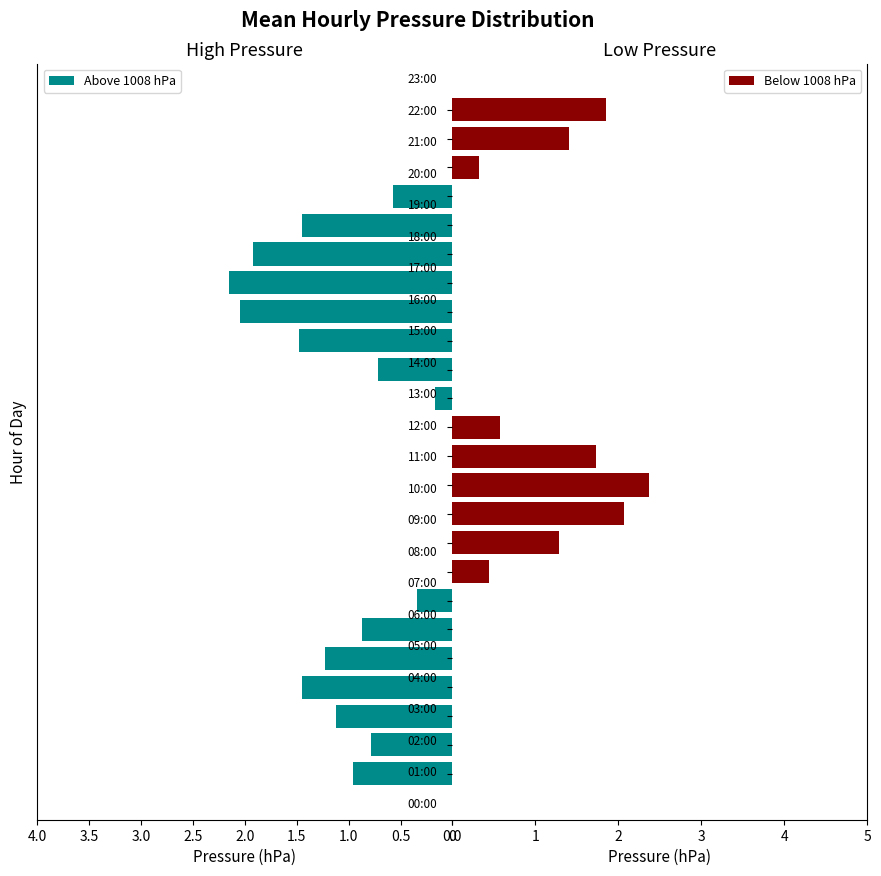

At how many categories does at least one series exceed 0?

24